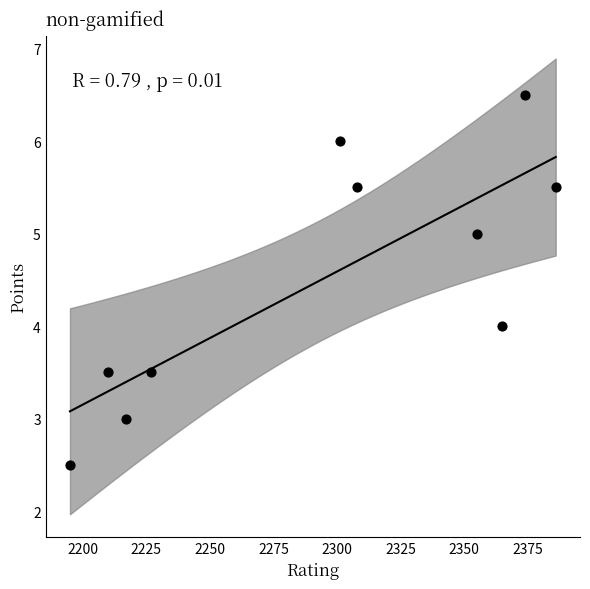

What is the average Y value?

4.5